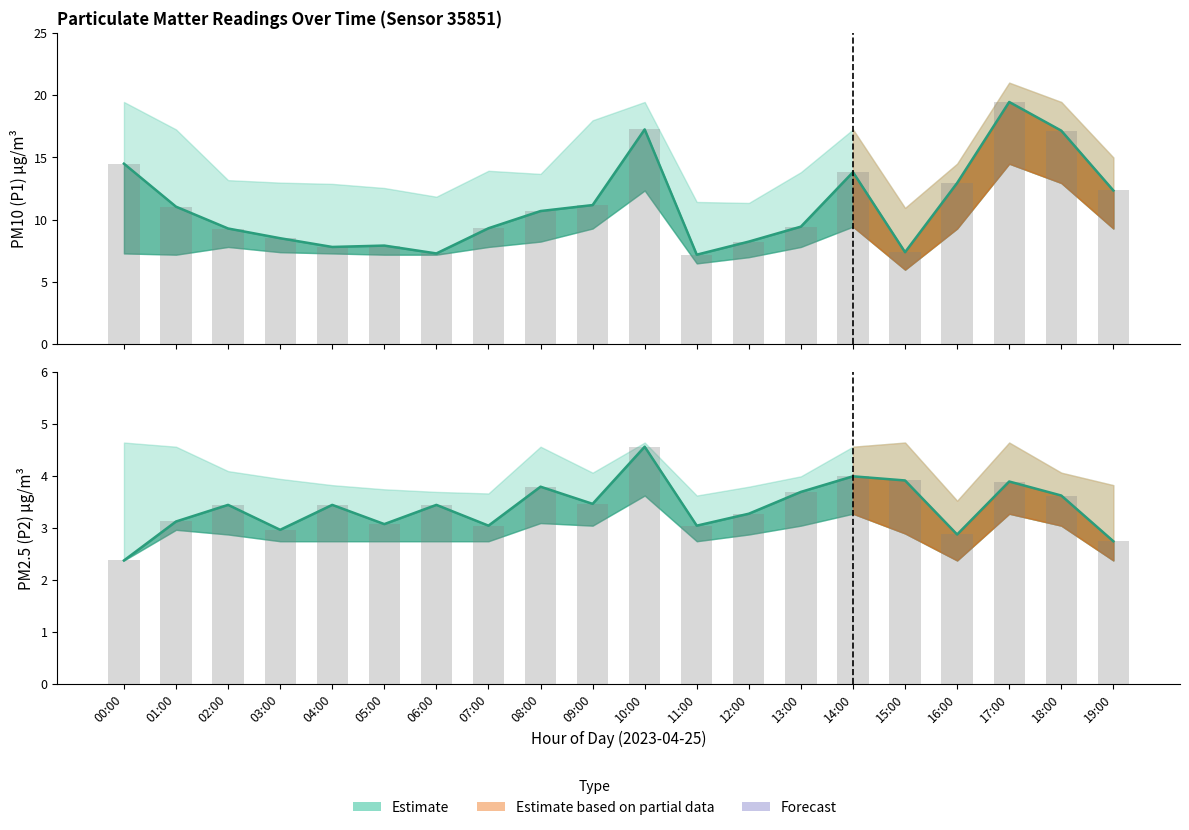

What is the label of the 17th bar from the right?

03:00